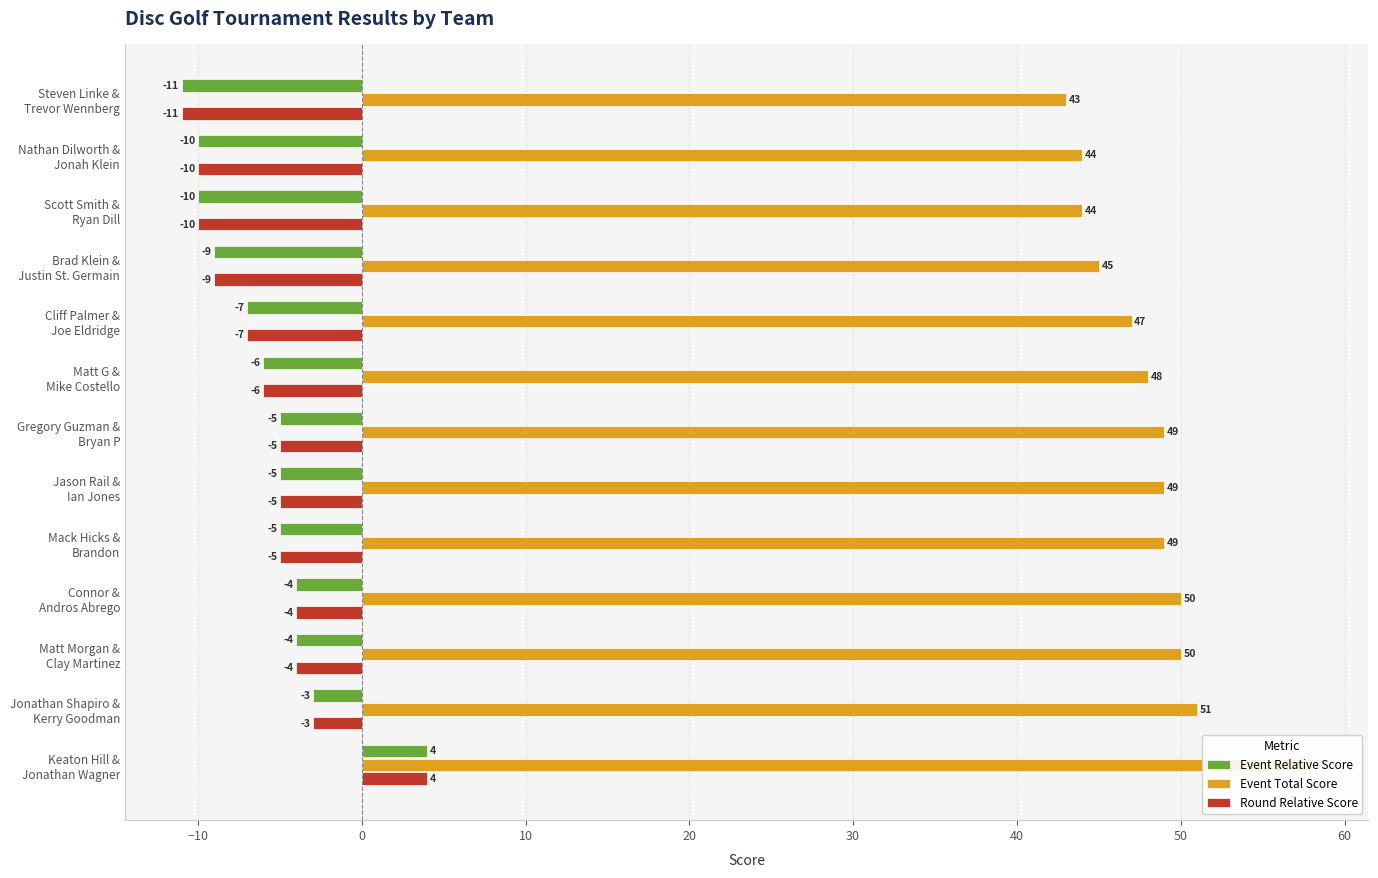

Reading right to left, extract all data points from this chart.

Event Relative Score: 4	-3	-4	-4	-5	-5	-5	-6	-7	-9	-10	-10	-11
Event Total Score: 58	51	50	50	49	49	49	48	47	45	44	44	43
Round Relative Score: 4	-3	-4	-4	-5	-5	-5	-6	-7	-9	-10	-10	-11